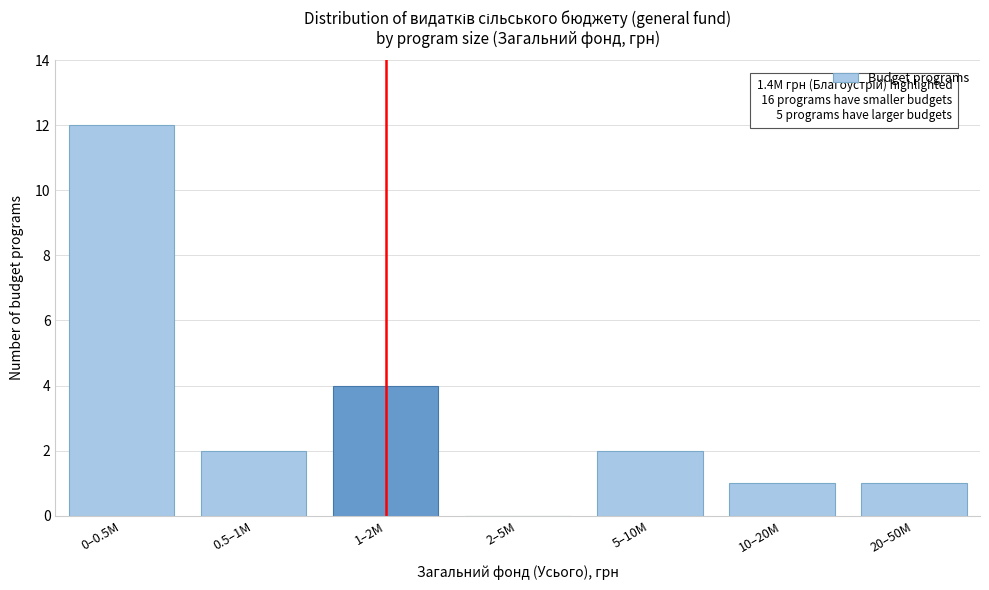

Reading right to left, transcribe all the data shown in this chart.

20–50M=1	10–20M=1	5–10M=2	2–5M=0	1–2M=4	0.5–1M=2	0–0.5M=12